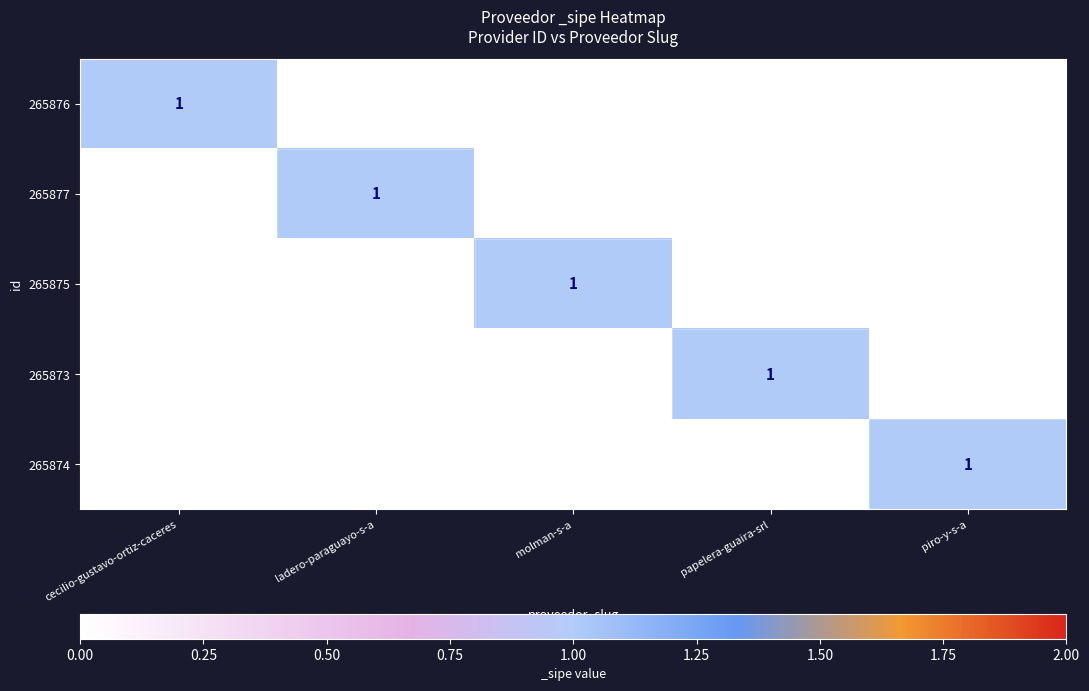

What is the difference between the highest and lowest values at piro-y-s-a?

1